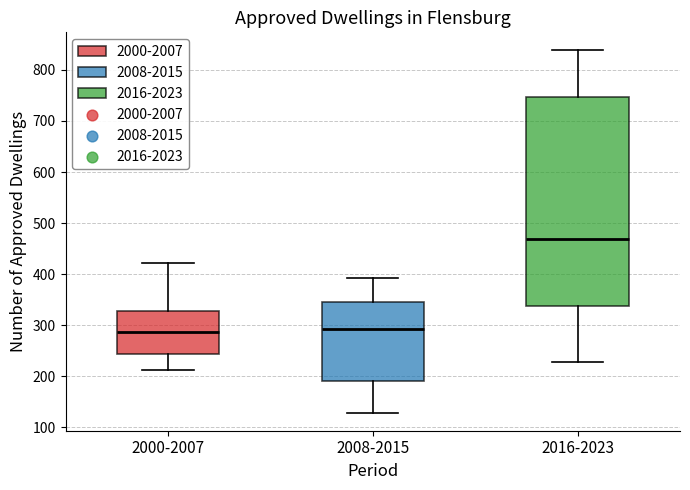

Reading left to right, read every box against the y-axis: the position of its median line, the range the box covers, and the ends of its whiskers. The values are not printed on the chart, so give them approximately, as read against the axis.

2000-2007: median 290, box 240 to 330, whiskers 210 to 420
2008-2015: median 290, box 190 to 350, whiskers 130 to 390
2016-2023: median 470, box 340 to 750, whiskers 230 to 840